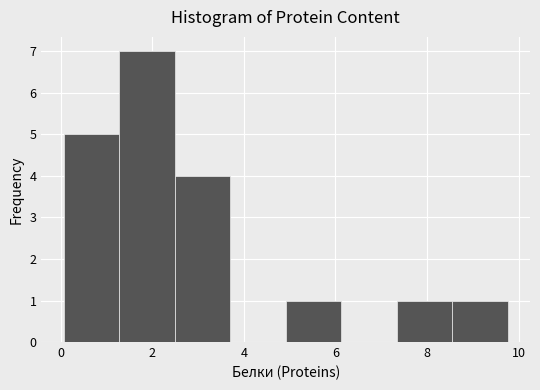

Reading left to right, transcribe this chart: for each bar, give the range it covers on the x-axis and its height. Neither the bar edges nor the heights are printed on the chart, so give them approximately, as read against the axes.

0.0 to 1.2: 5
1.2 to 2.4: 7
2.4 to 3.8: 4
3.8 to 5.0: 0
5.0 to 6.2: 1
6.2 to 7.4: 0
7.4 to 8.6: 1
8.6 to 9.8: 1